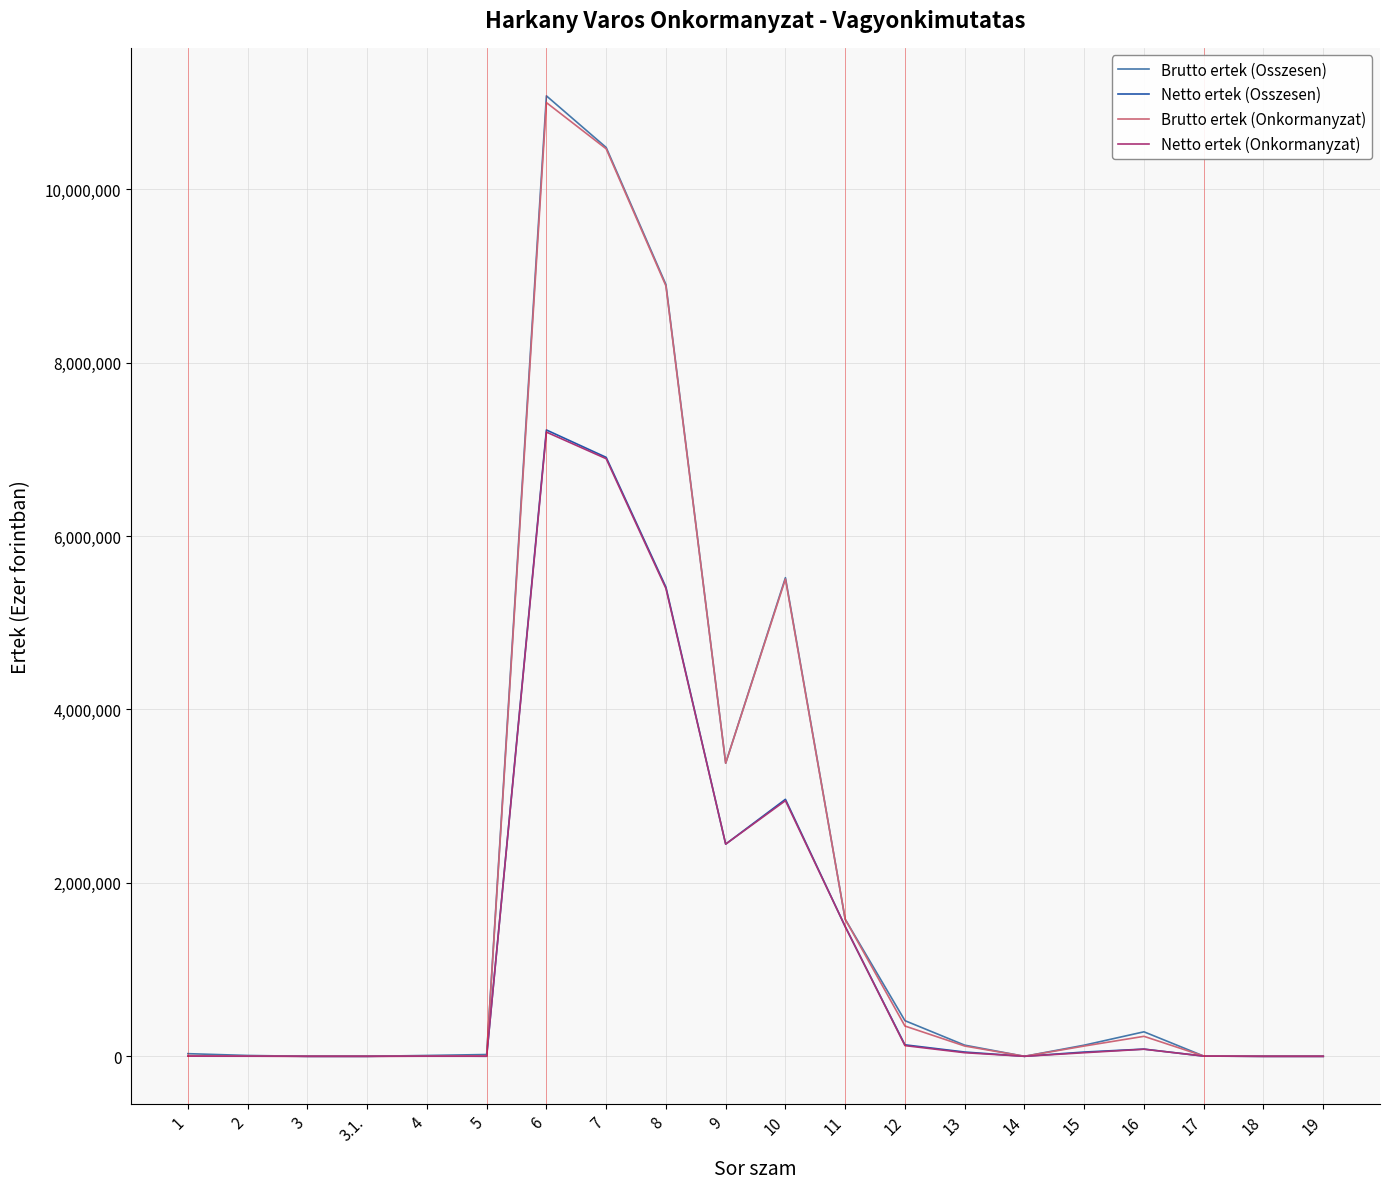

Where does the Brutto ertek (Osszesen) series first go above 128400?

6